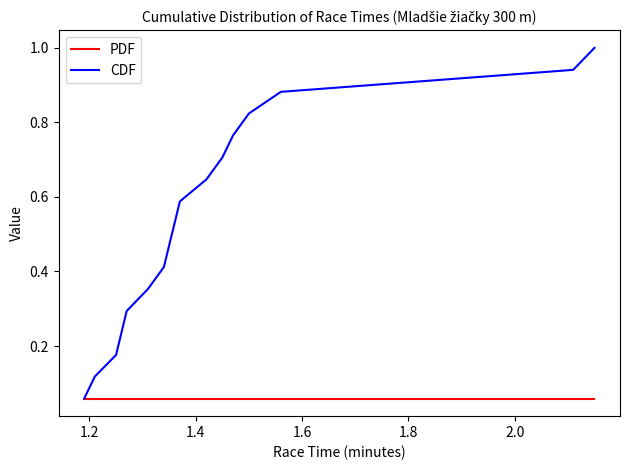

Which series has the widest spread of values?

CDF